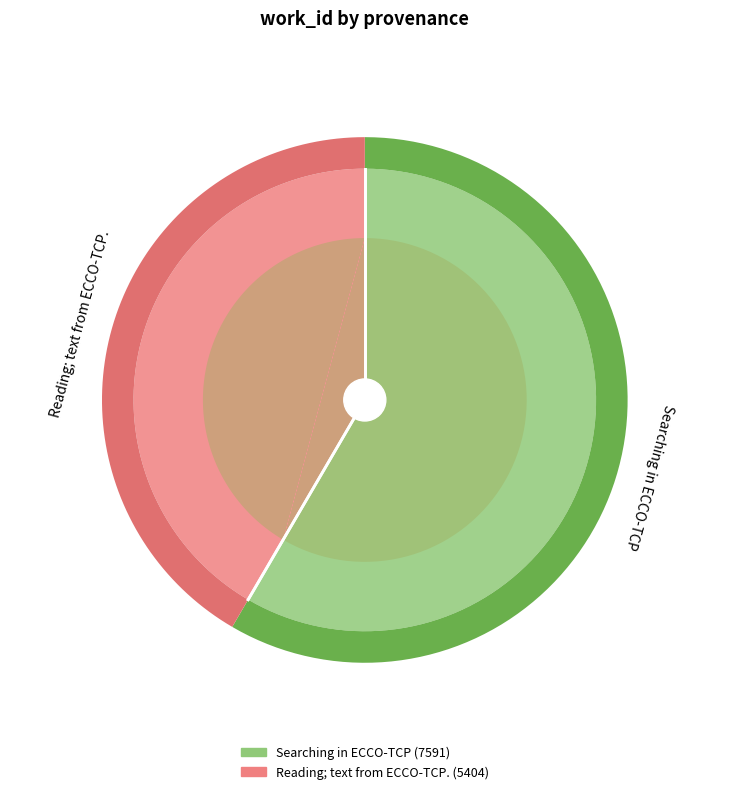

Combined, what portion of the pie is Searching in ECCO-TCP and Reading; text from ECCO-TCP.?

100.0%